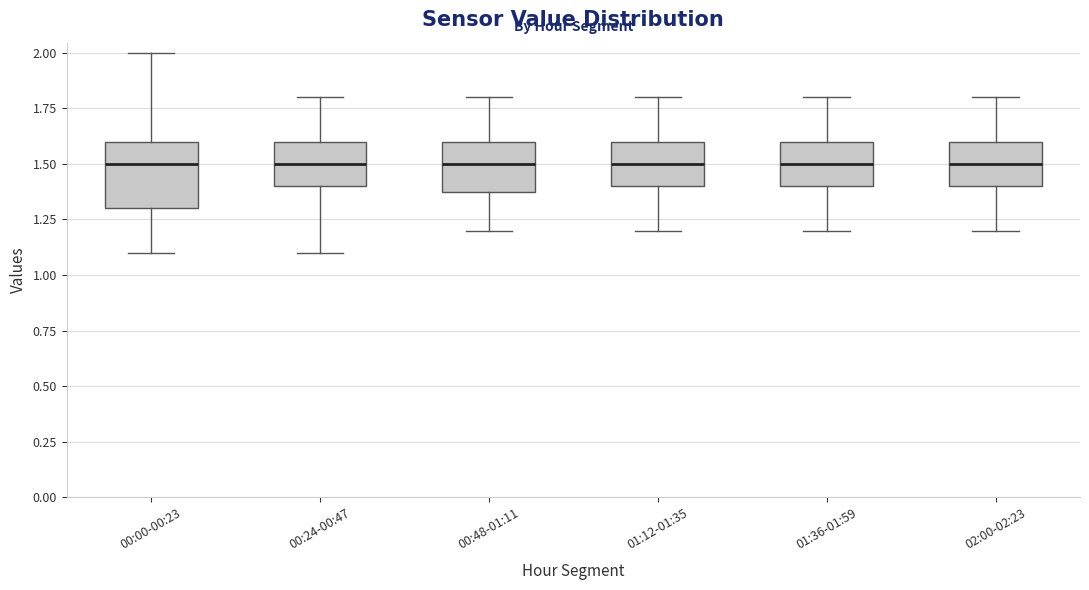

Which box is the tallest, from its lower edge to its upper edge?

00:00-00:23